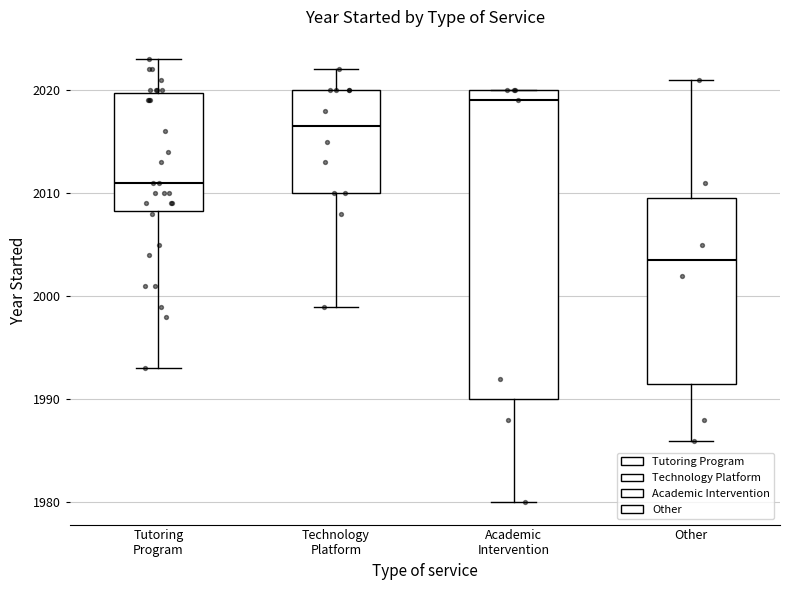

Comparing the boxes themselves (not the whiskers), which one is the tallest?

Academic Intervention